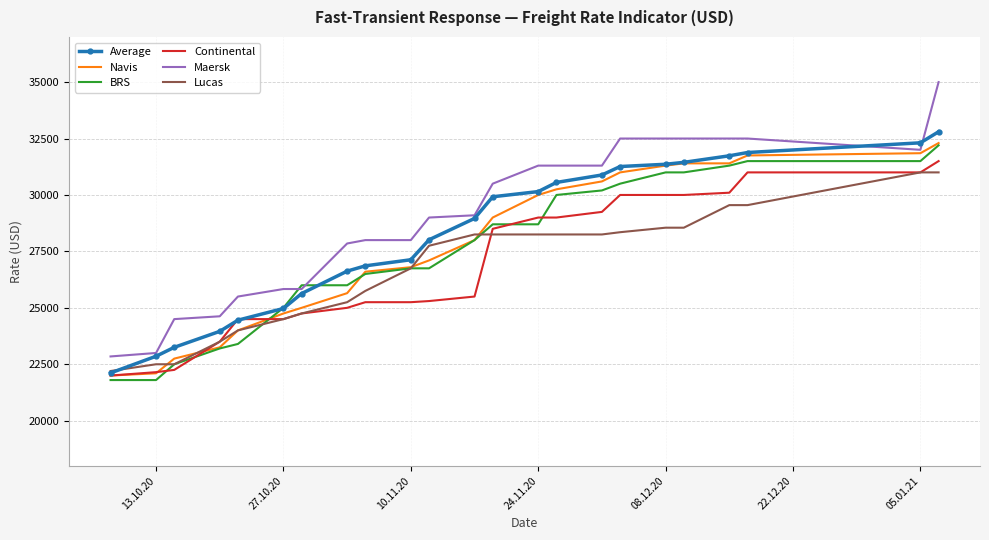

Which series has the largest range (max minus min)?

Maersk